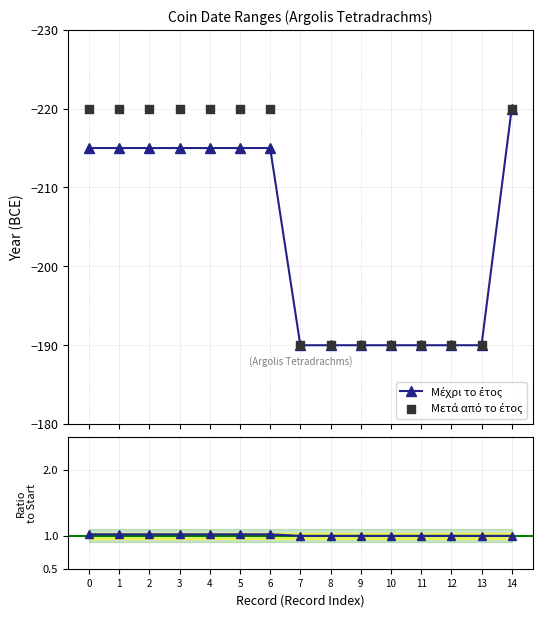

At which category is the sum across all series the highest?

7